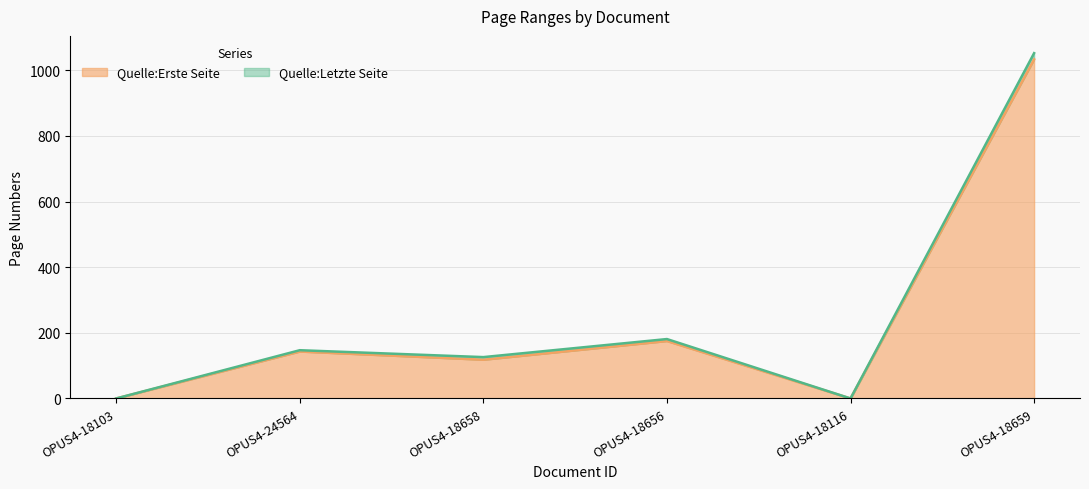

True or false: Quelle:Letzte Seite and Quelle:Erste Seite cross at least once.

False